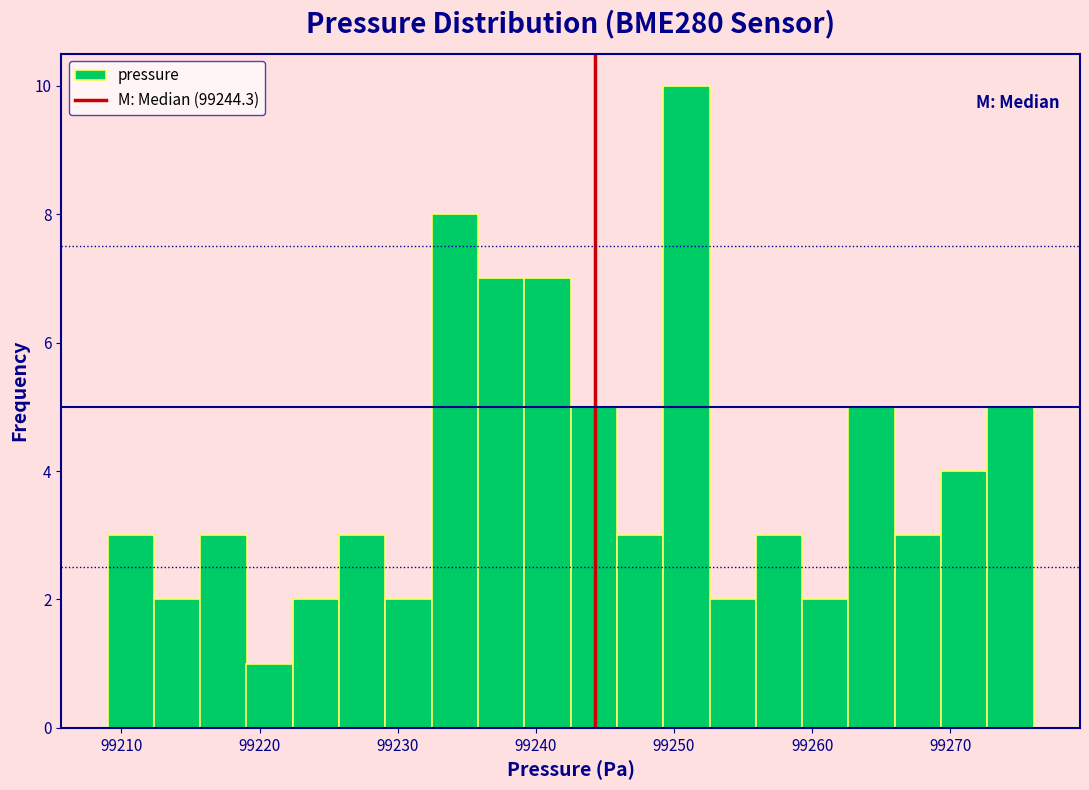

Around what value on the x-axis is the tallest bar? Give the approximate position of its centre, as read against the axis.

99251